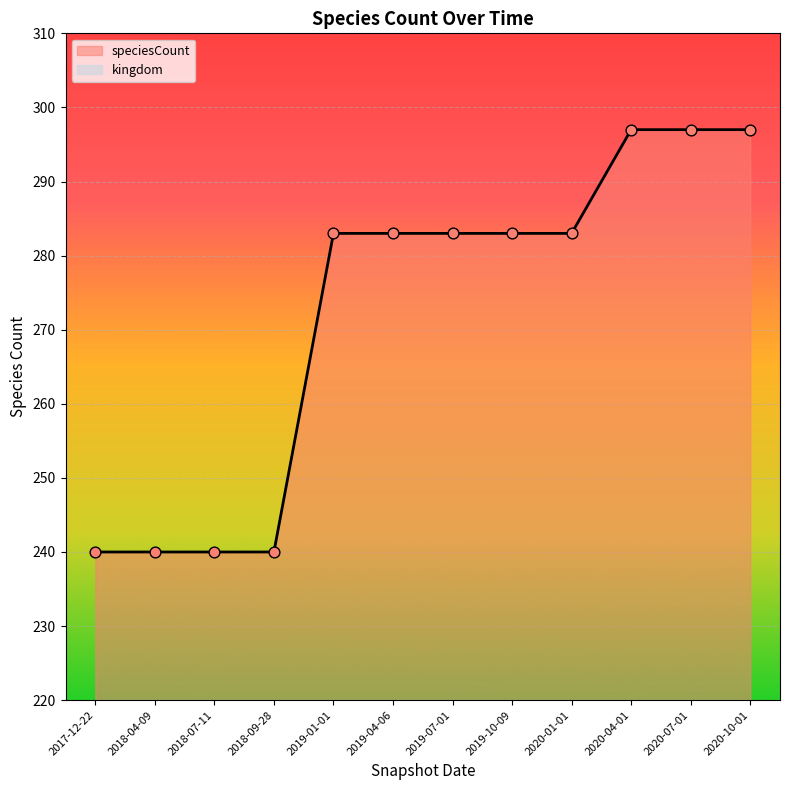

What is the change in value from 2018-07-11 to 2020-01-01?

+43